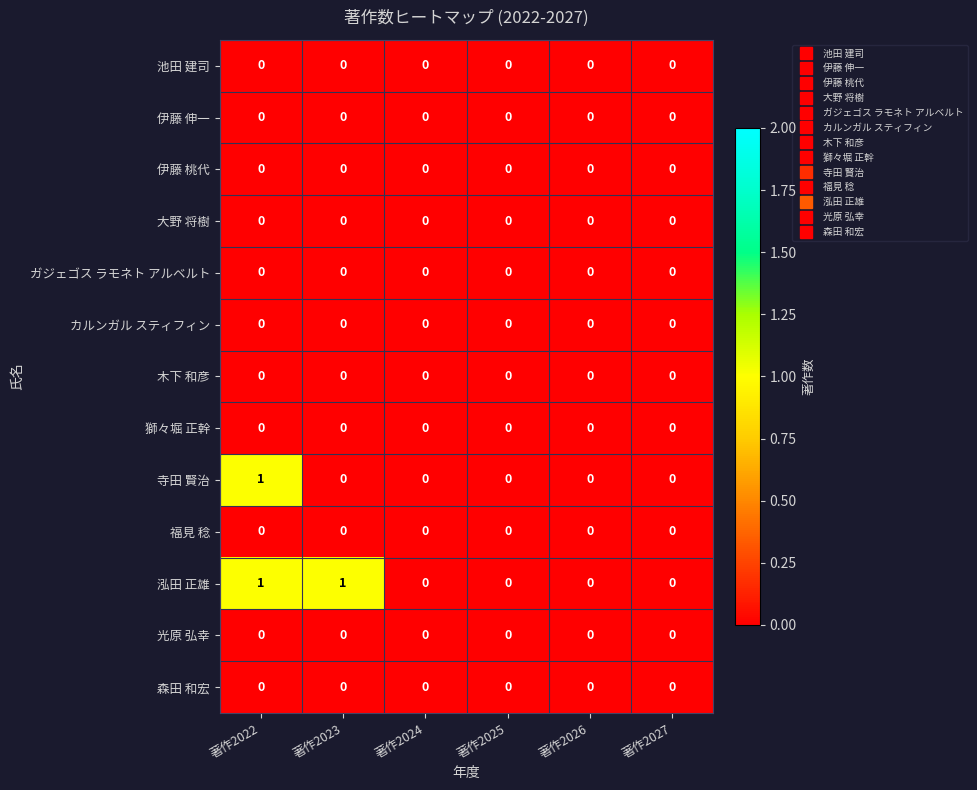

The 伊藤 桃代 series shows 0 at 著作2026. True or false?

True